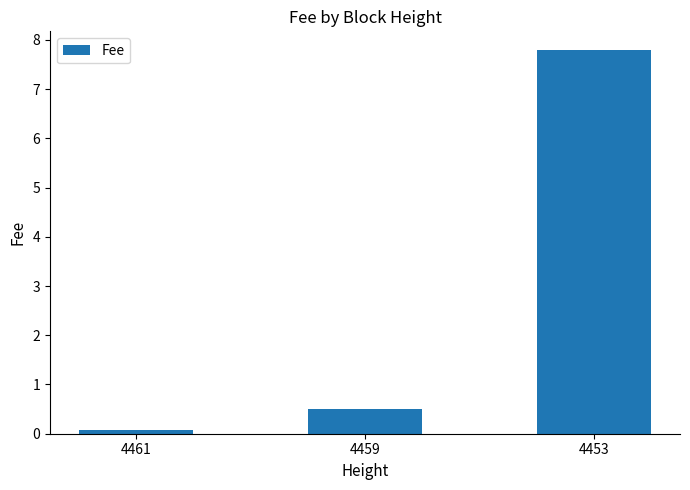

At which label is the value closest to 3?

4459